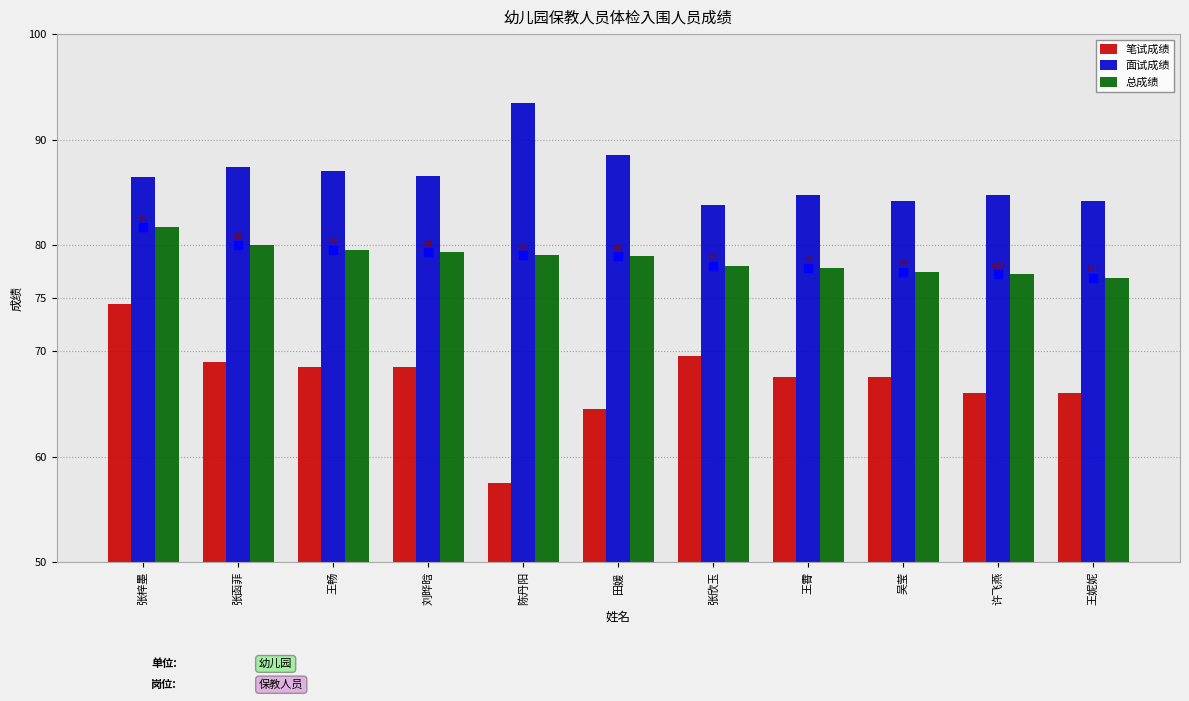

Is the value of 总成绩 at 陈丹阳 greater than the value of 面试成绩 at 王霄?

No